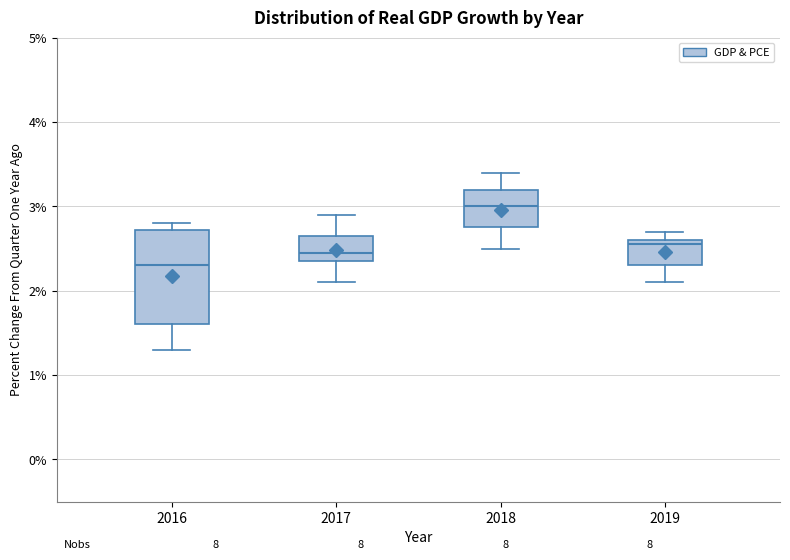

Reading left to right, transcribe this box plot: for each box, give where its median line is, the range the box spans, and where its two whiskers end, as read against the y-axis. The values are not printed on the chart, so give them approximately, as read against the axis.

2016: median 2.3, box 1.6 to 2.7, whiskers 1.3 to 2.8
2017: median 2.5, box 2.4 to 2.7, whiskers 2.1 to 2.9
2018: median 3.0, box 2.8 to 3.2, whiskers 2.5 to 3.4
2019: median 2.6 (just below the box's upper edge), box 2.3 to 2.6, whiskers 2.1 to 2.7